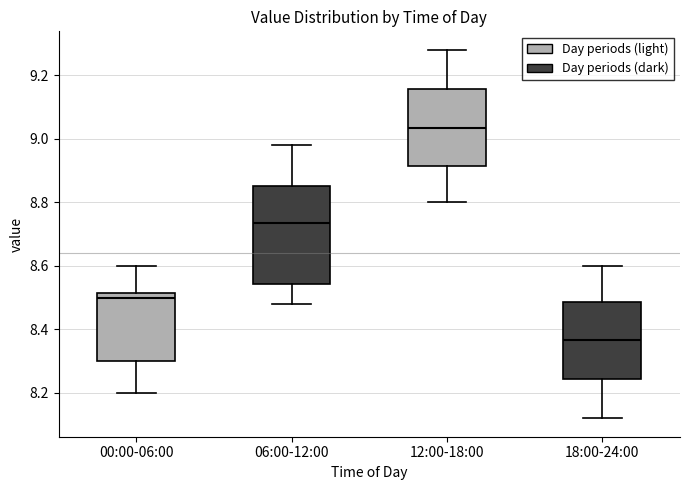

Where is the lower edge of the box for 18:00-24:00 on the y-axis? The values are not printed on the chart, so give them approximately, as read against the axis.

8.24